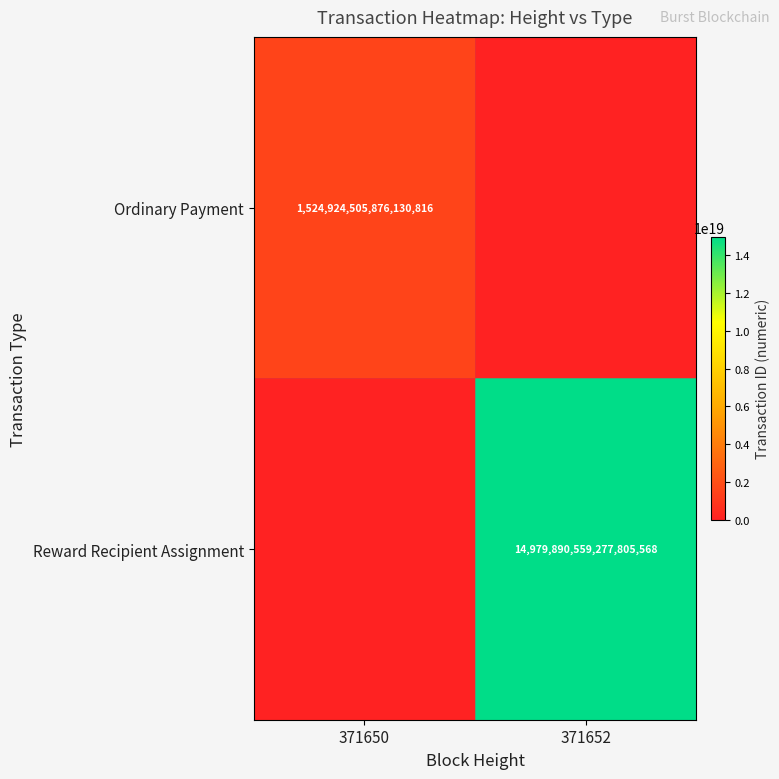

At which category is the sum across all series the highest?

371652